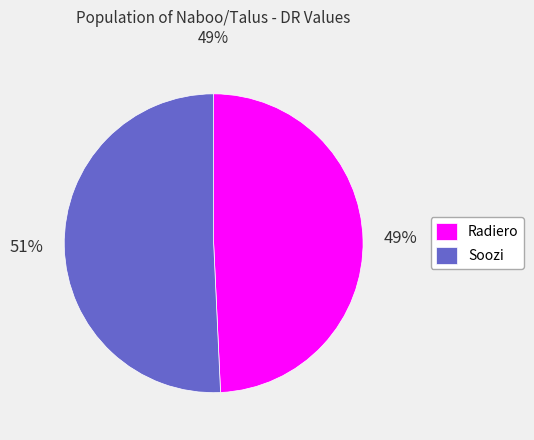

Combined, do Radiero and Soozi account for over 50%?

Yes